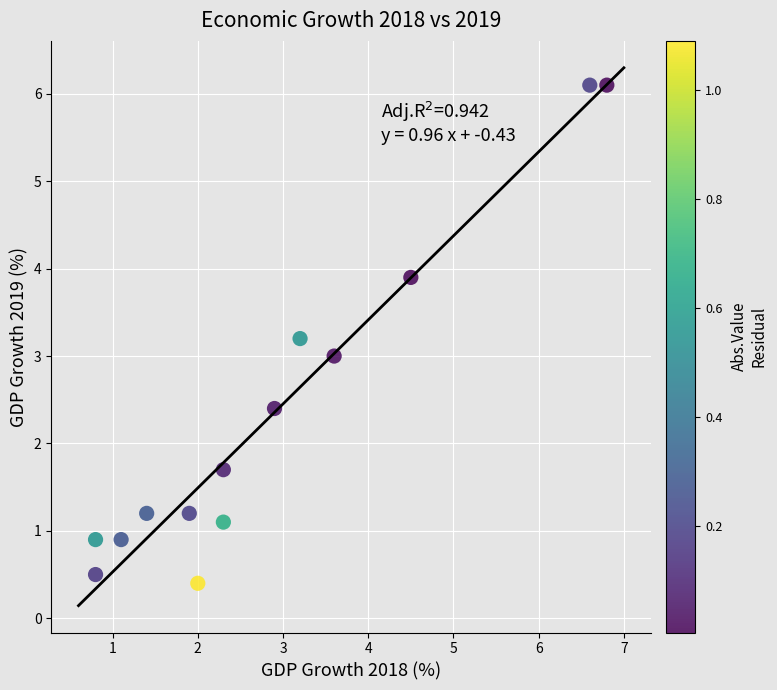

What is the range of Y values (max minus min)?

5.7